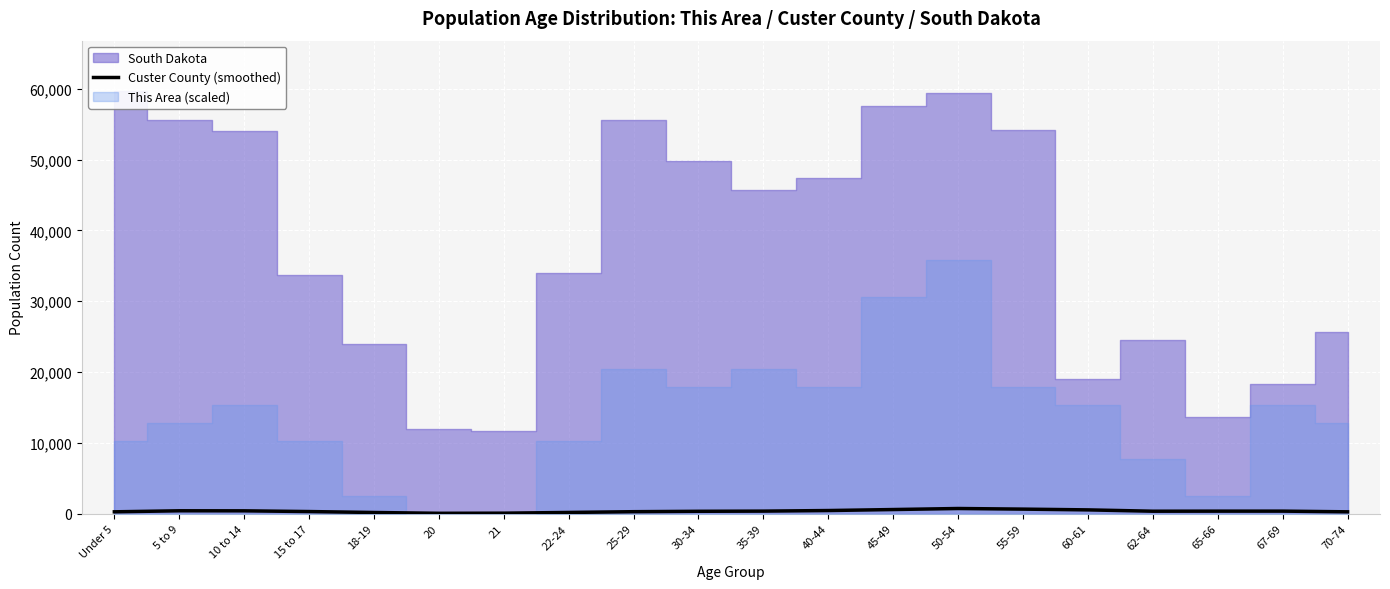

Where is the first local minimum?

20